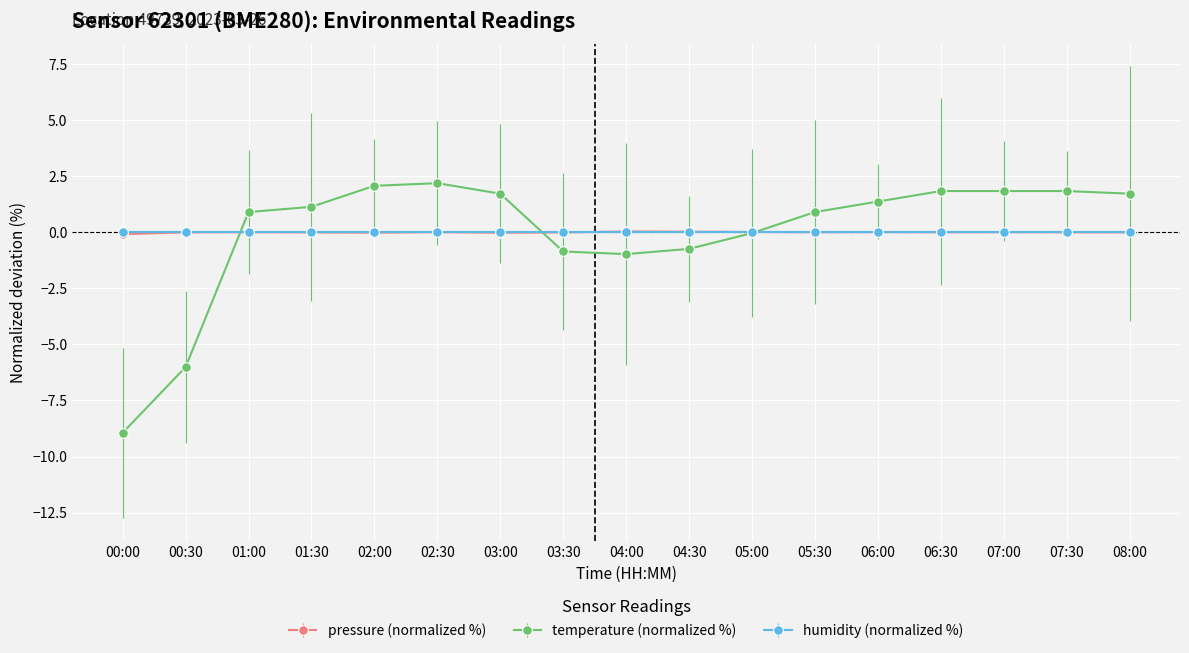

What is the minimum value shown in the chart?

-8.9